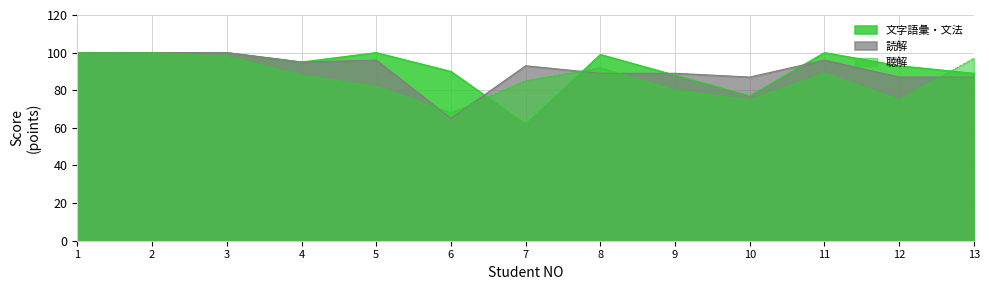

How many values in the 読解 series exceed 93?

6